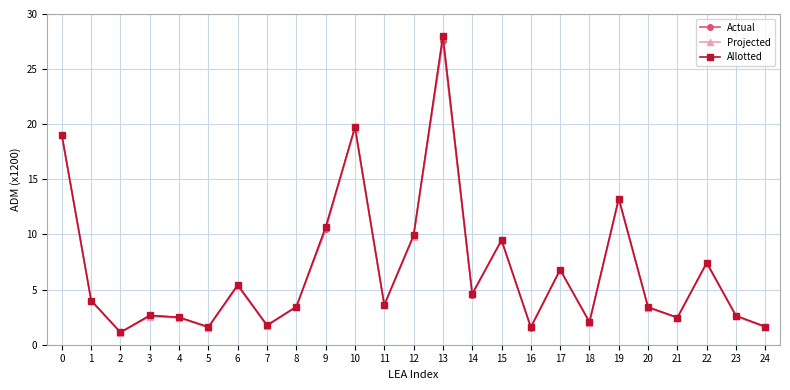

What is the greatest value displayed?

28.0